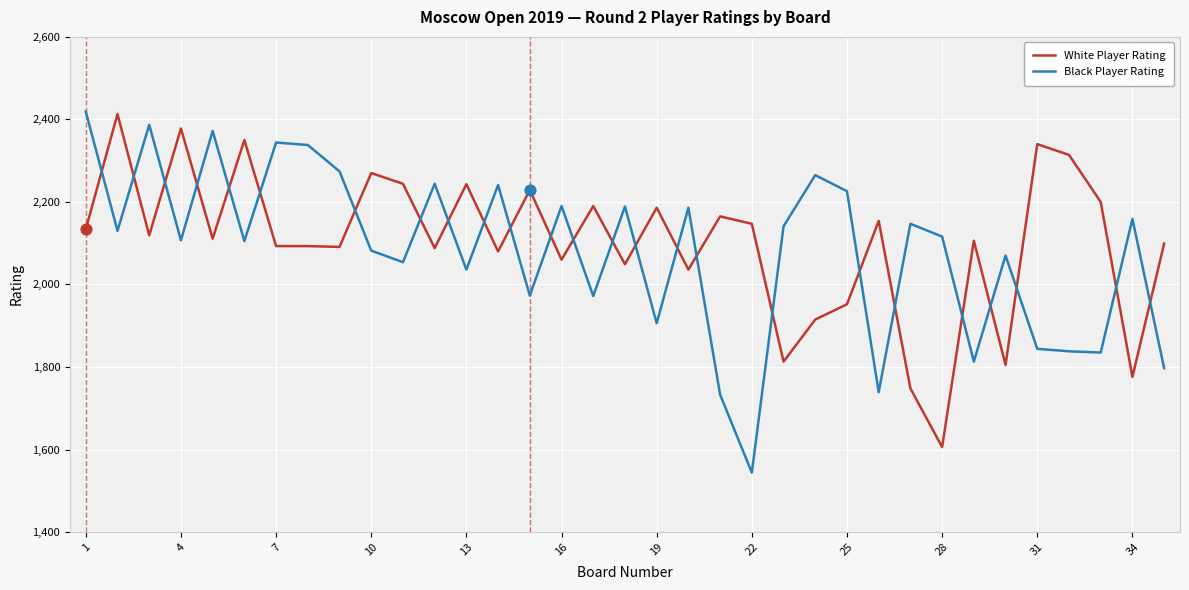

Which series has the largest range (max minus min)?

Black Player Rating